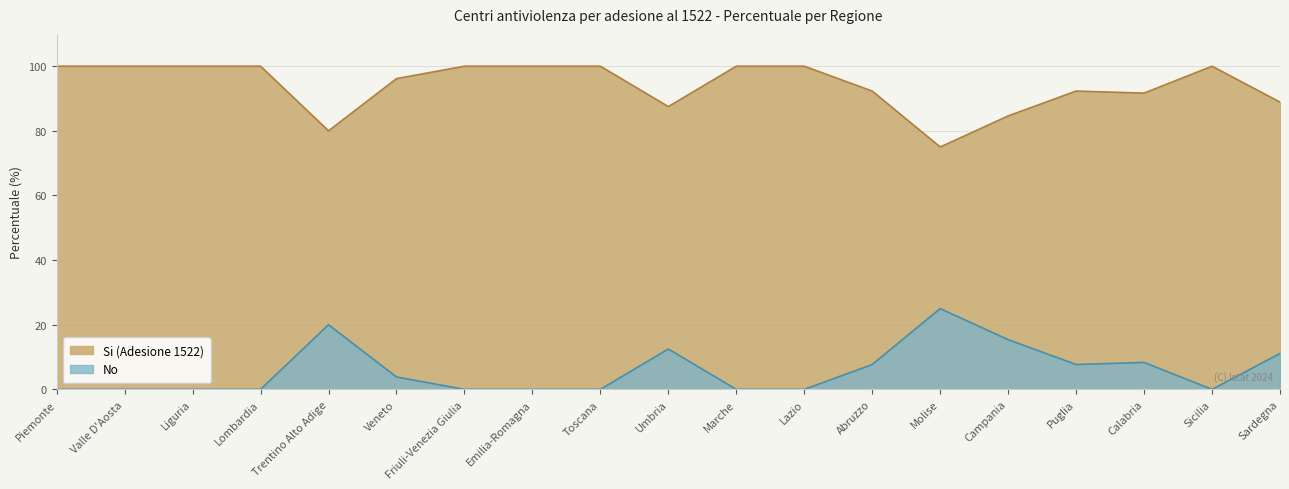

What is the difference between the highest and lowest values at Toscana?

100.0